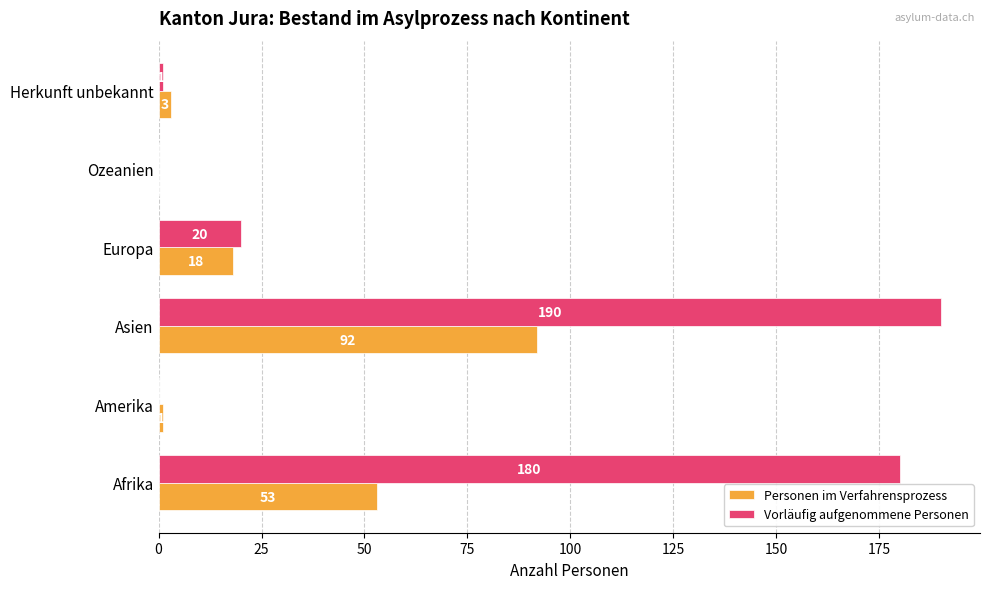

What is the sum of all Vorläufig aufgenommene Personen values?

391